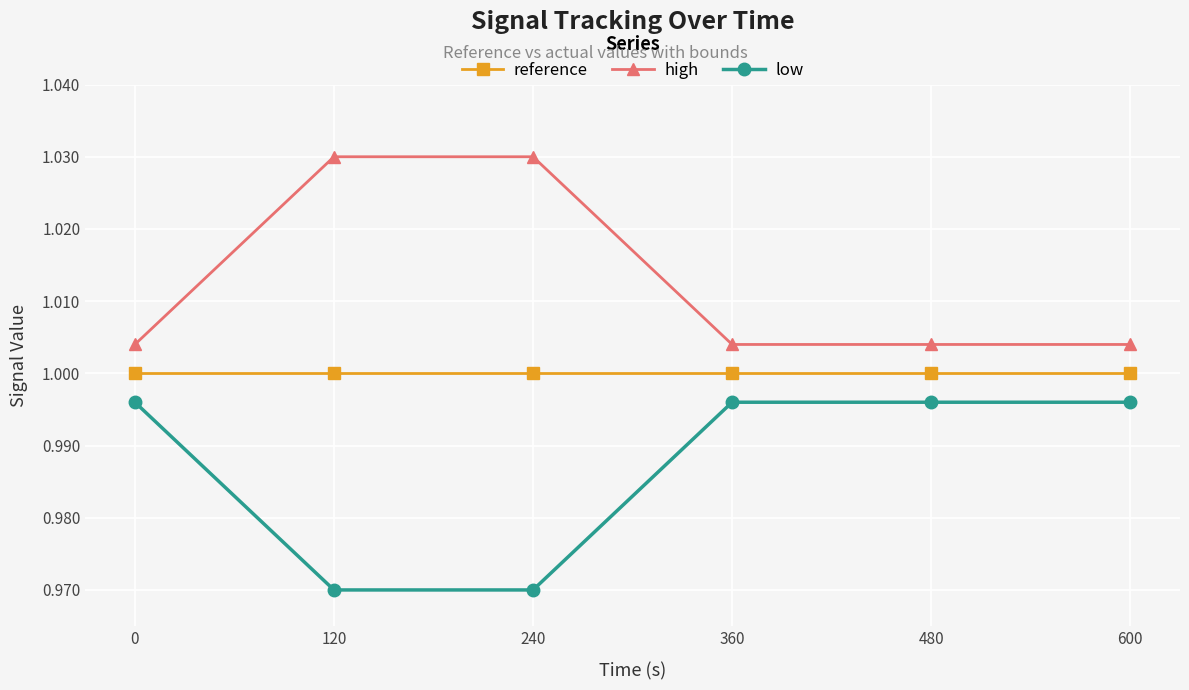

True or false: high and low cross at least once.

False